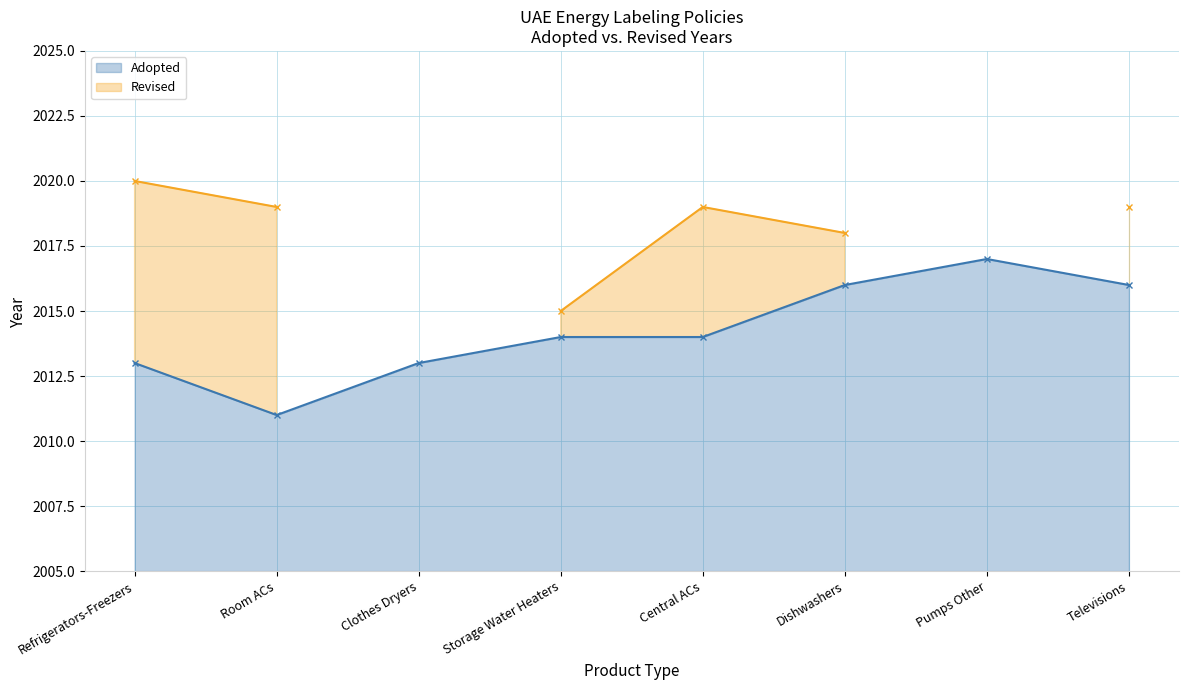

What is the approximate value of Adopted at Room ACs?

2011